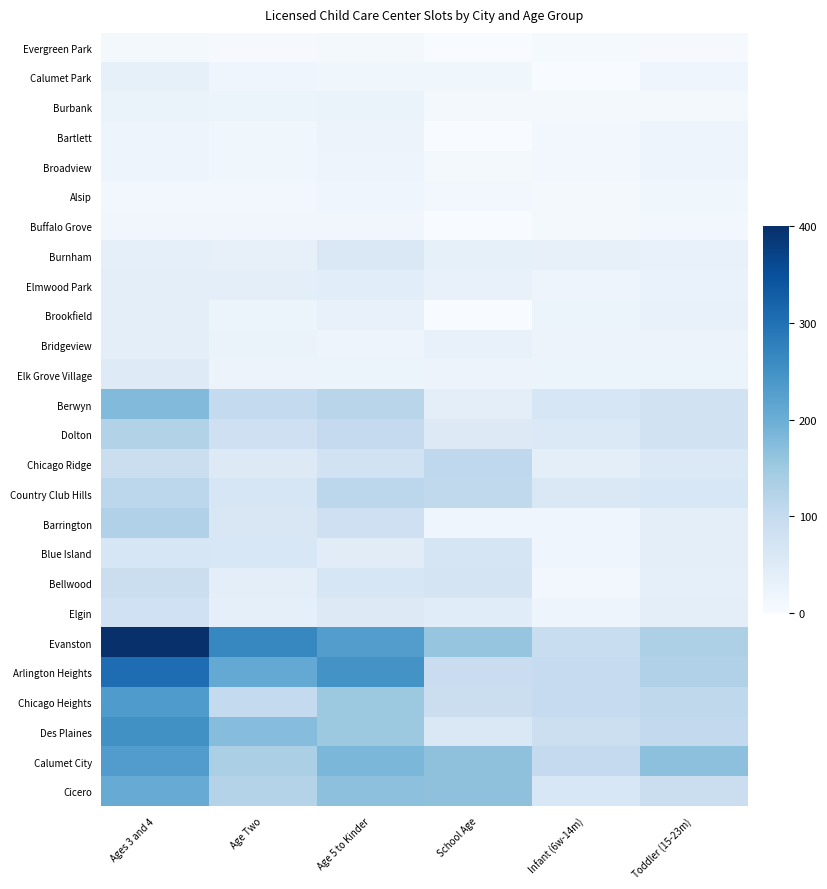

Which has a higher value, Age 5 to Kinder or Infant (6w-14m)?

Age 5 to Kinder